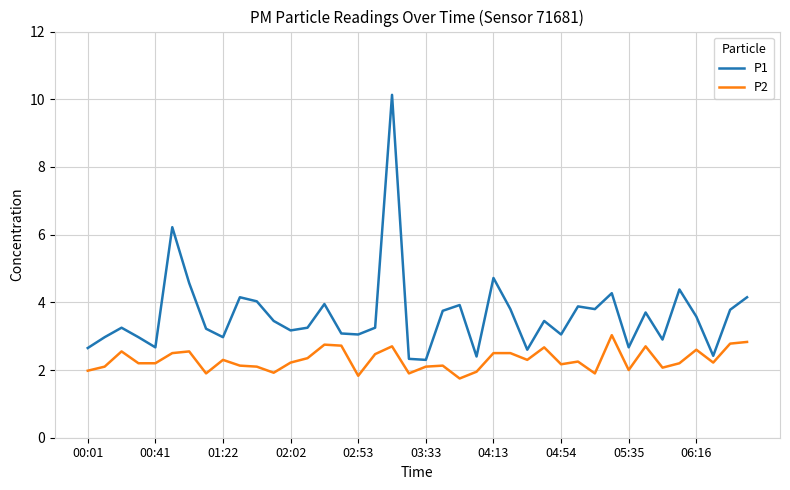

What are all the series names shown in the legend?

P1, P2